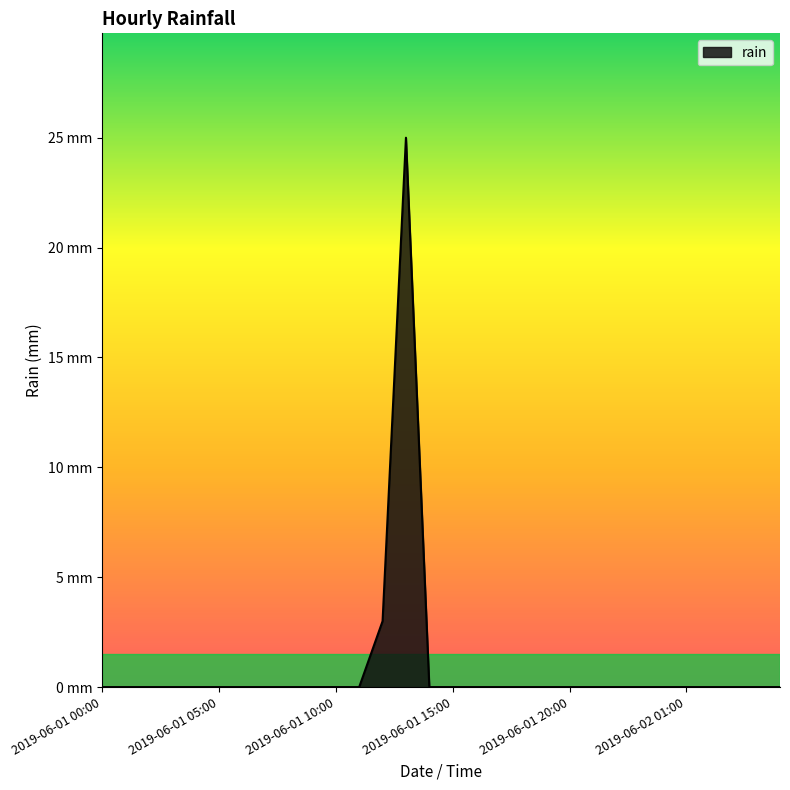

Does the chart have visible grid lines?

No